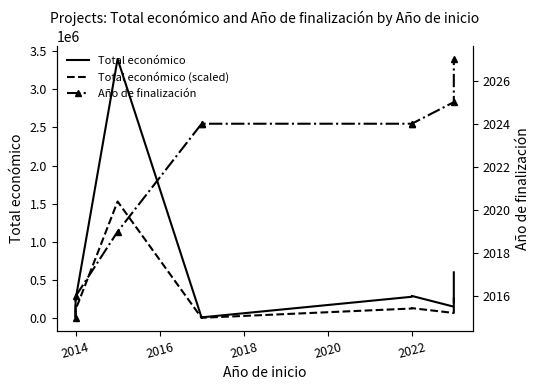

True or false: Total económico (scaled) and Total económico intersect in this chart.

False